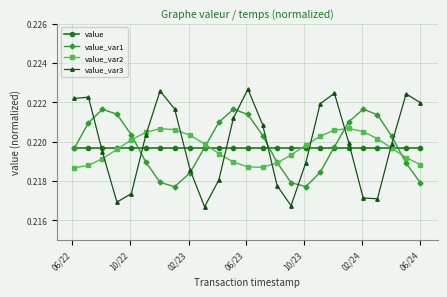

Count the value_var2 values in the range 0 to 1.

25